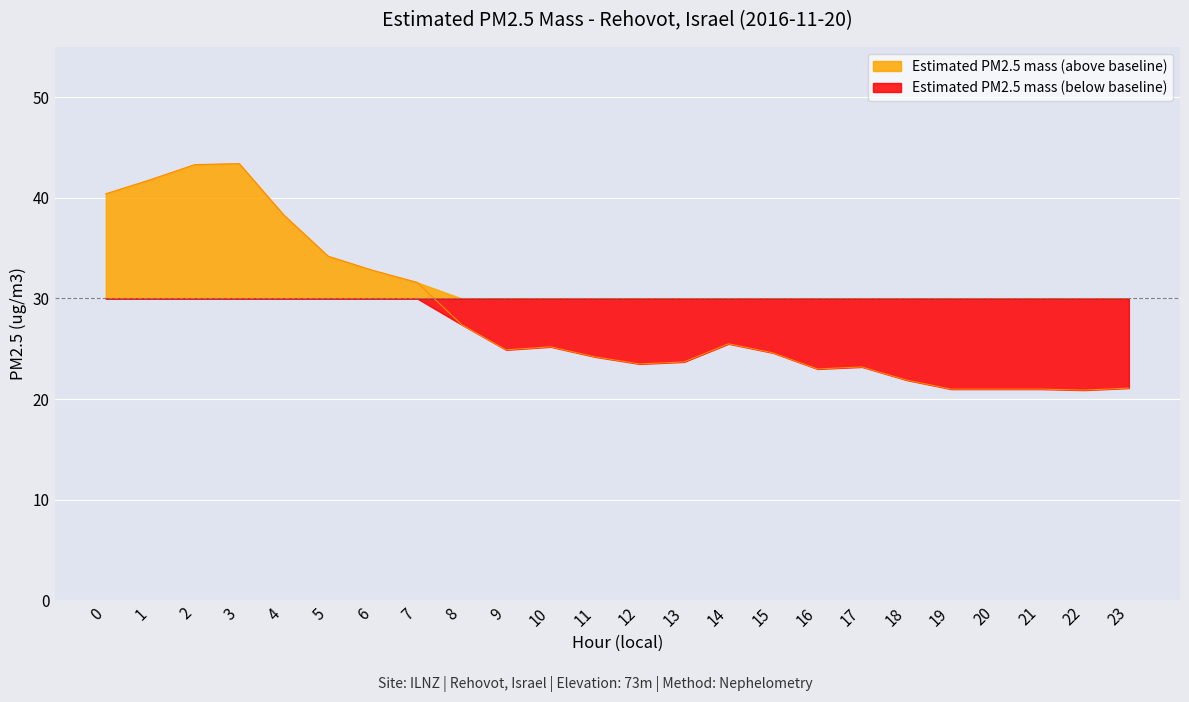

The value at 8 is 37.1. True or false?

False